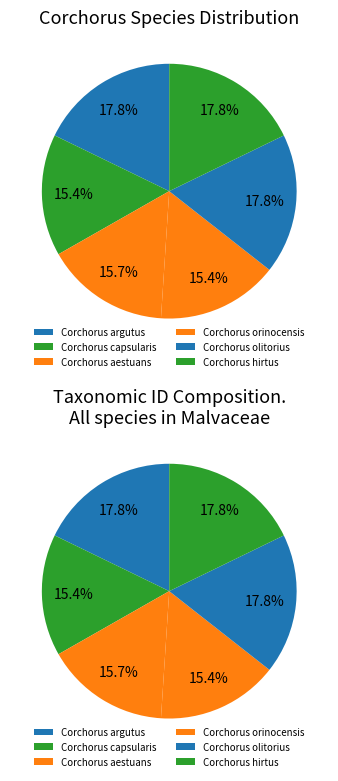

What is the smallest slice in the pie chart?

Corchorus capsularis